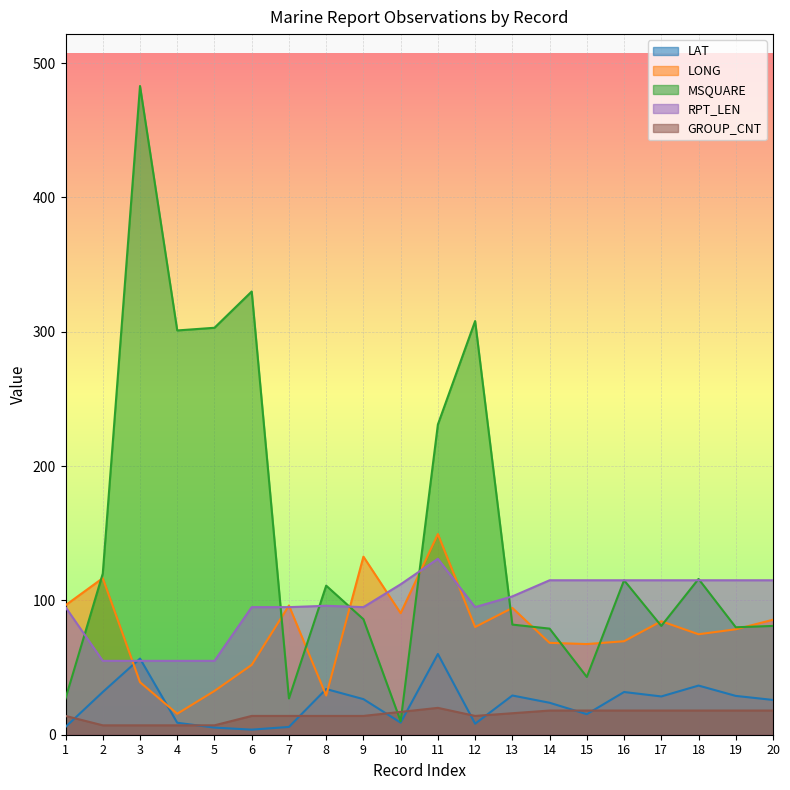

What is the sum of the RPT_LEN values at 10 and 17?

227.0